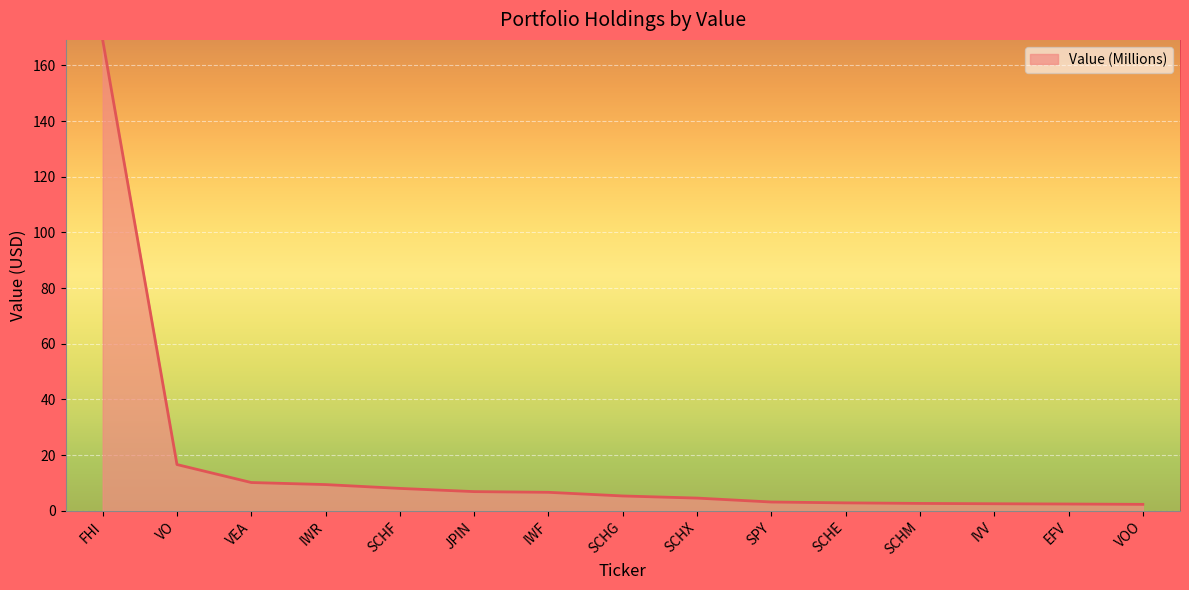

Does the chart display data point markers on the line(s)?

No